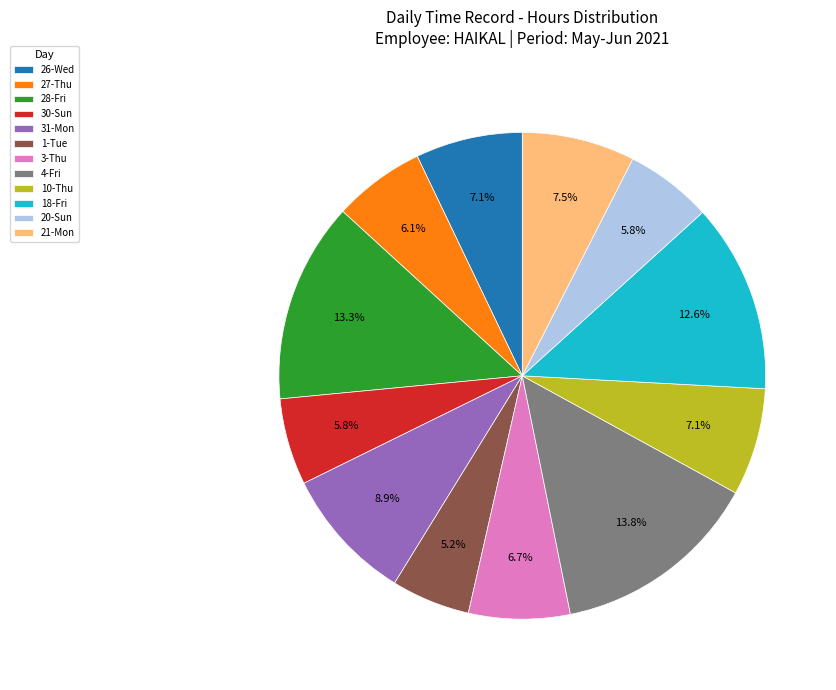

Combined, what portion of the pie is 3-Thu and 26-Wed?

13.8%